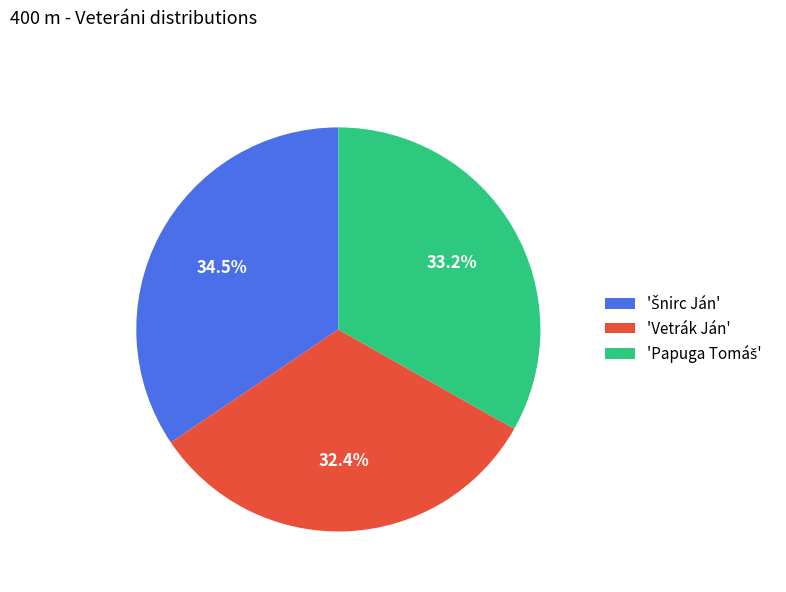

Which category has the smallest portion of the pie?

'Vetrák Ján'